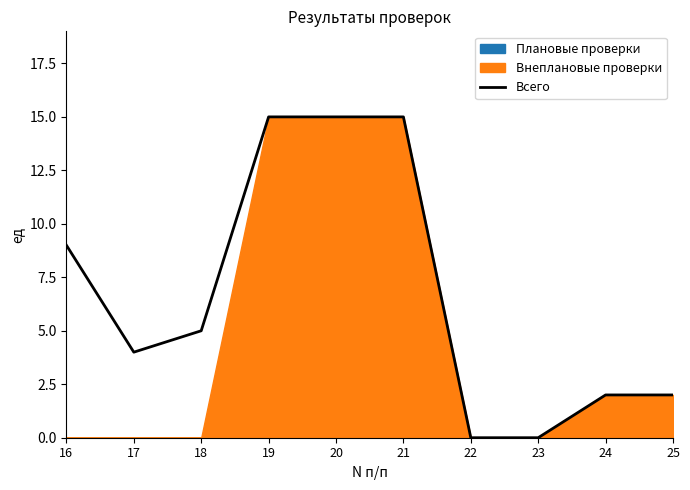

What is the value of the 2nd point from the left?

4